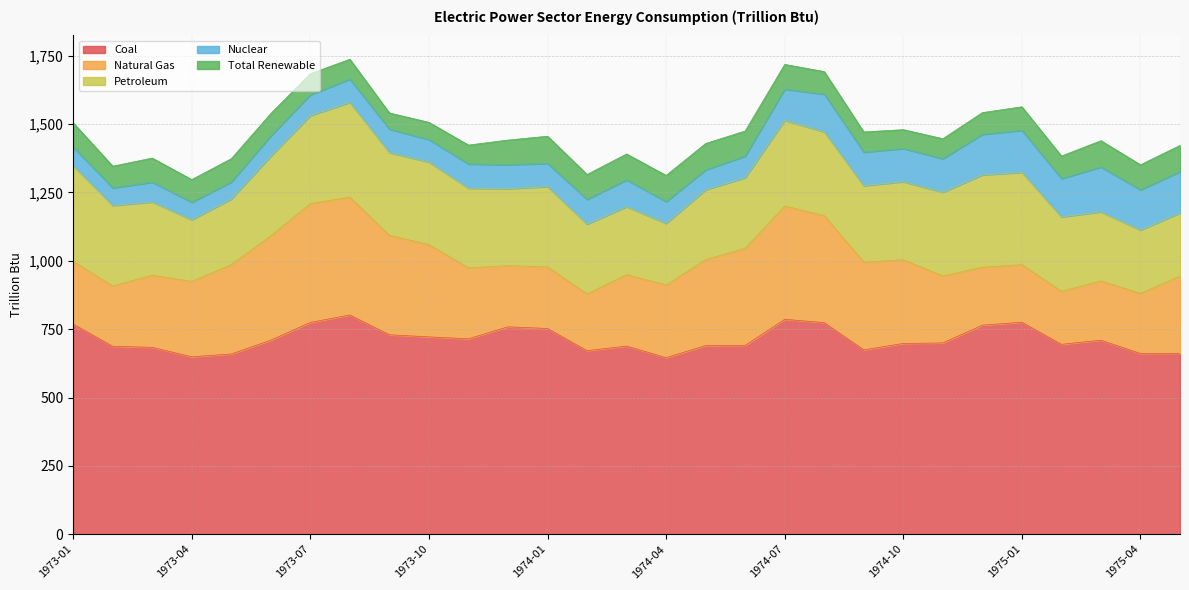

What is the difference between the maximum and minimum values in the Petroleum series?

124.1